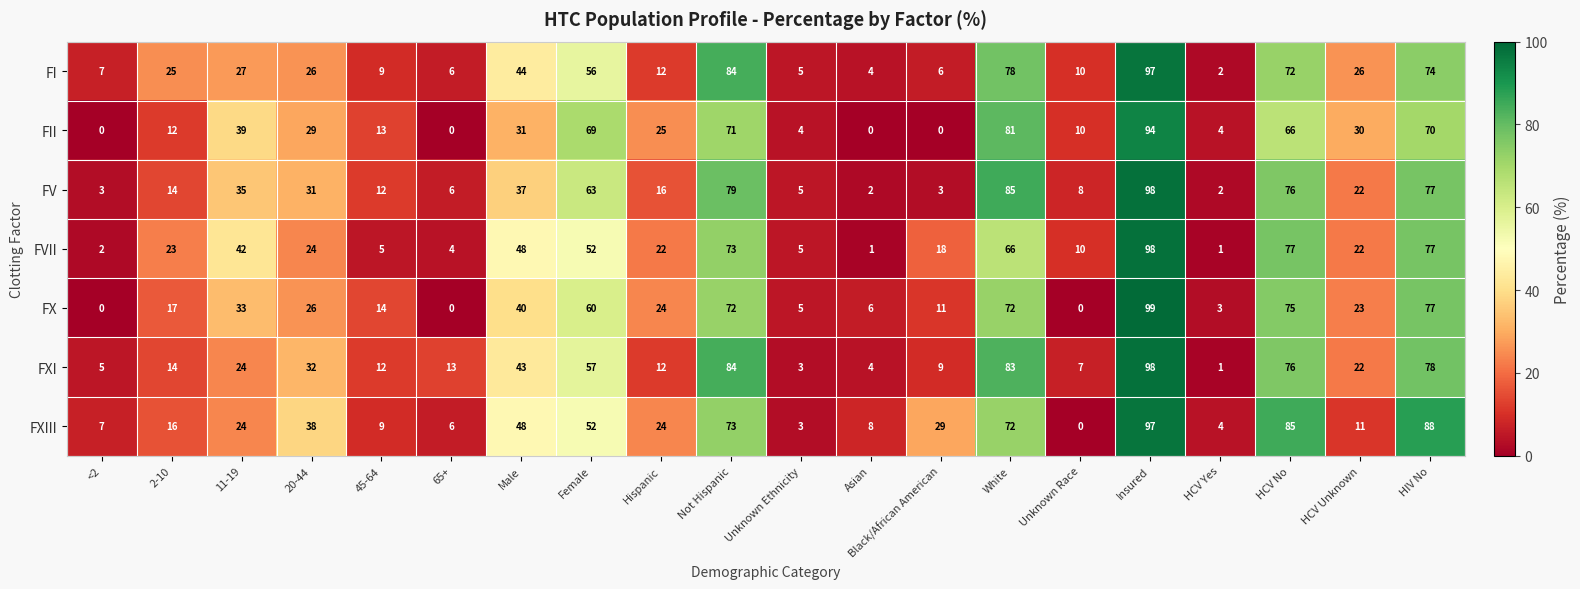

At how many categories does at least one series exceed 70?

5